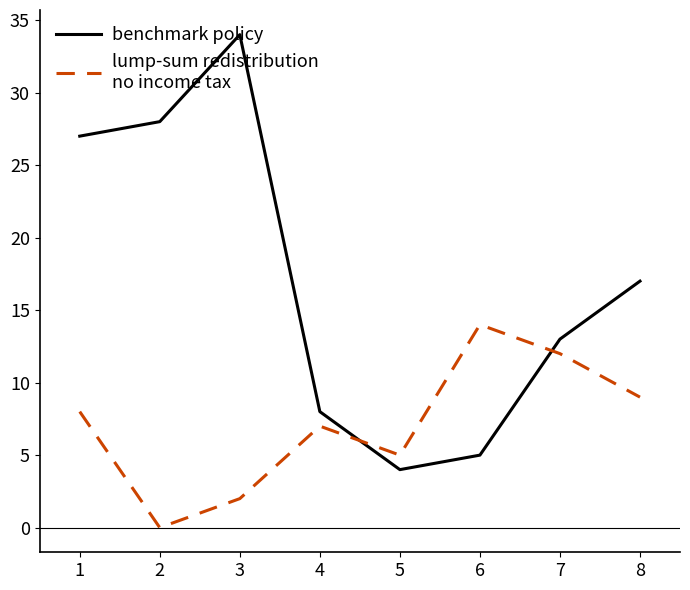

What is the total value across all series at 1?

35